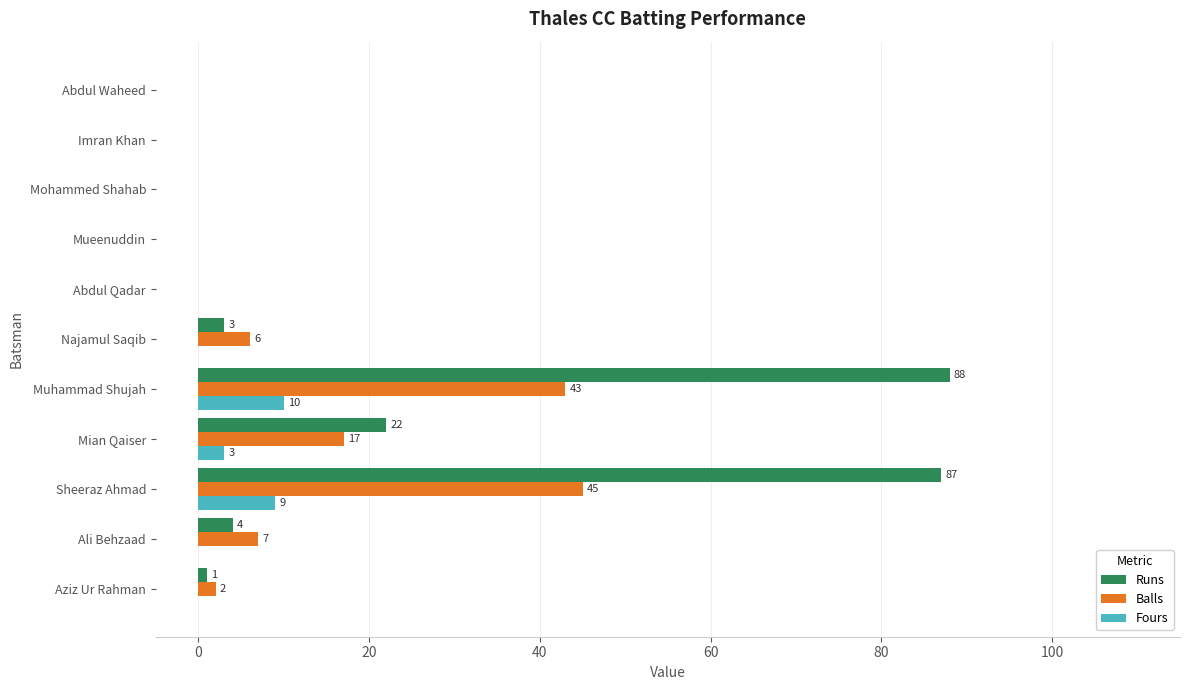

What is the average value of the Balls series?

11